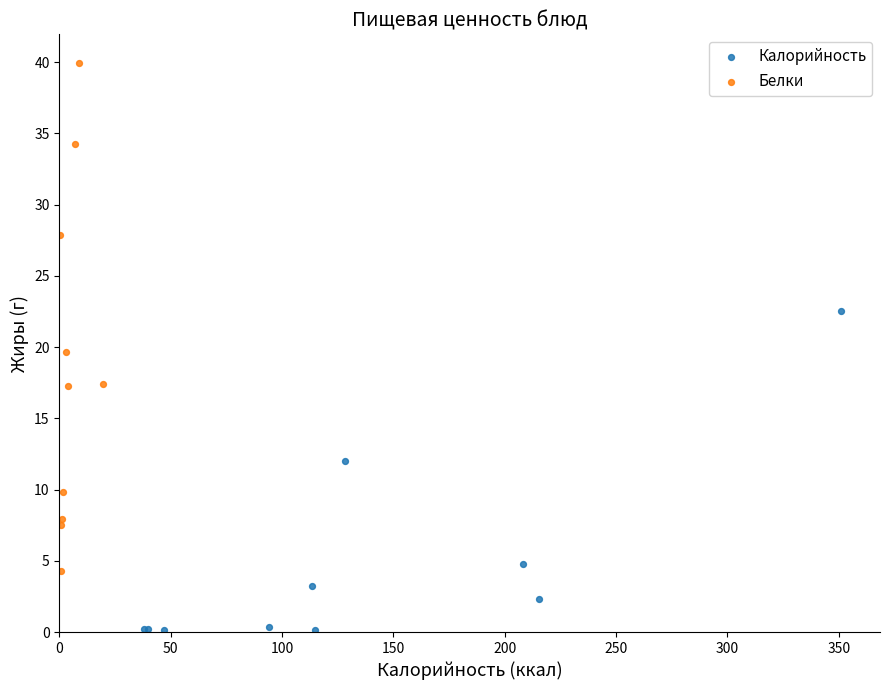

Which series contains the highest Y value?

Белки